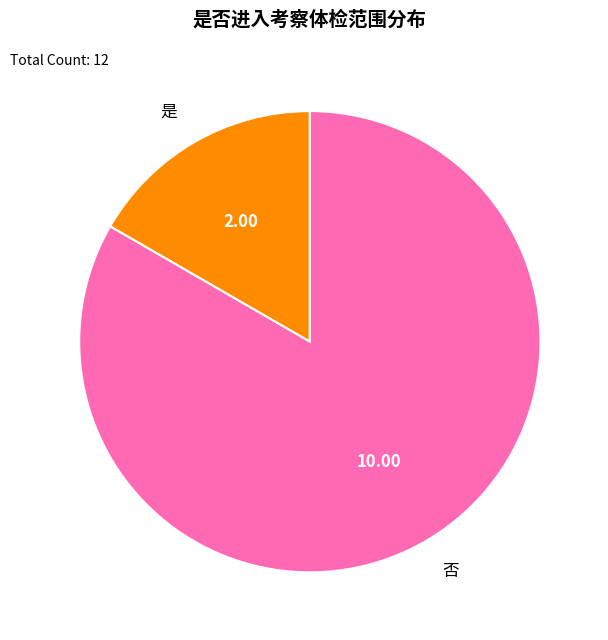

Count the number of slices in the pie.

2